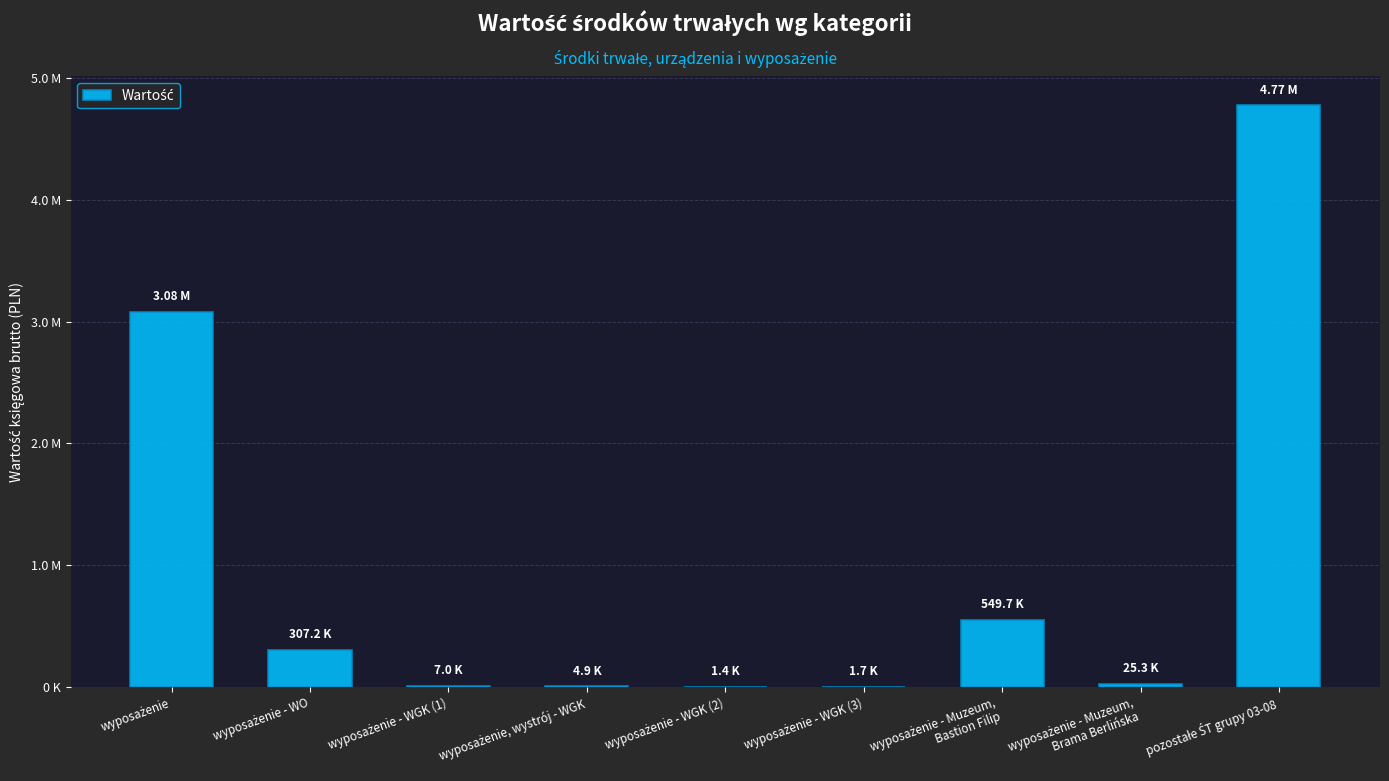

Reading left to right, list all the values displayed in this chart.

wyposażenie=3078942.3	wyposażenie - WO=307198.7	wyposażenie - WGK (1)=7048.4	wyposażenie, wystrój - WGK=4911.4	wyposażenie - WGK (2)=1439.1	wyposażenie - WGK (3)=1697.4	wyposażenie - Muzeum,
Bastion Filip=549695.2	wyposażenie - Muzeum,
Brama Berlińska=25309.7	pozostałe ŚT grupy 03-08=4774546.7